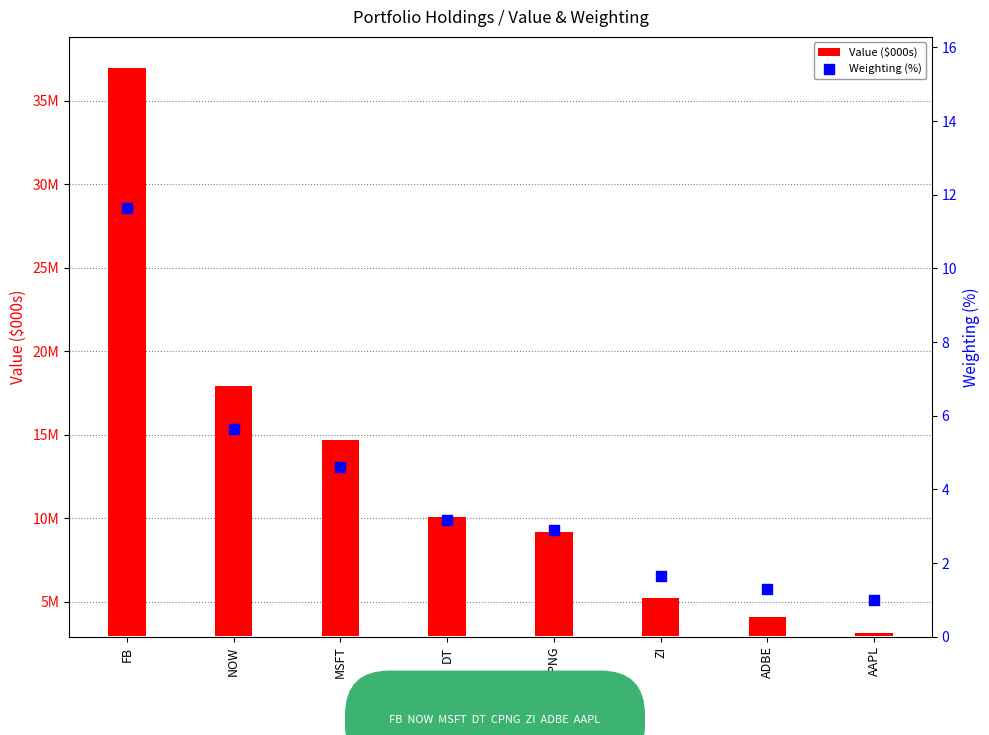

Is the value of Value ($000s) at CPNG greater than the value of Weighting (%) at DT?

Yes